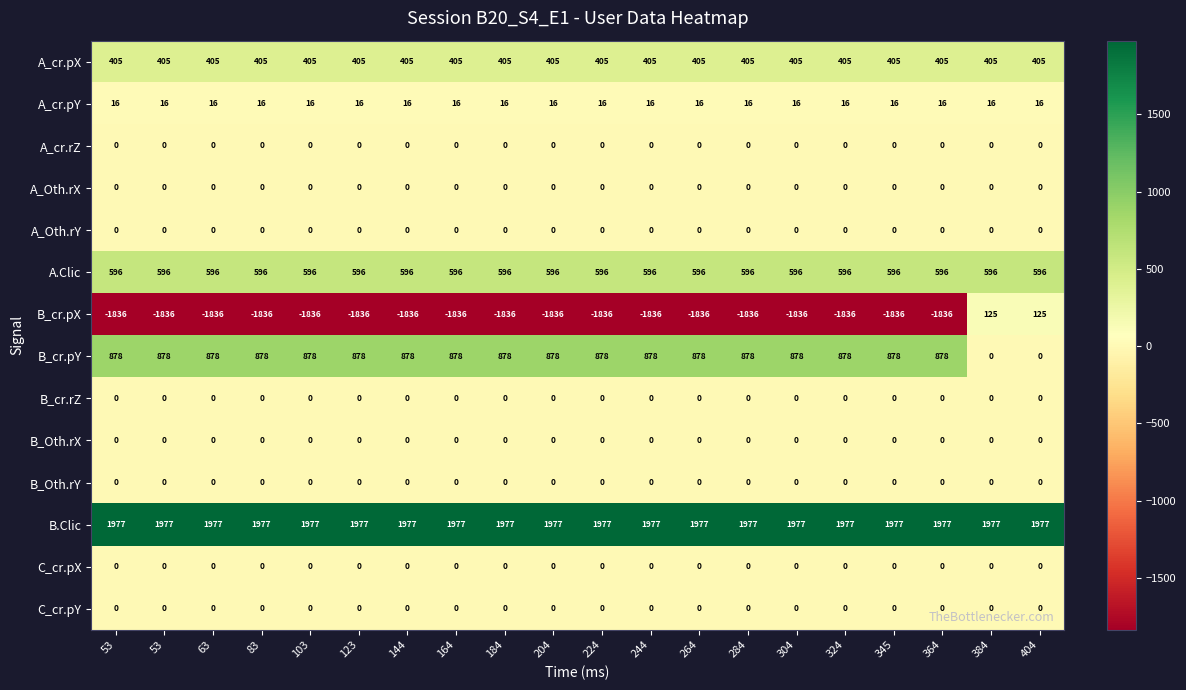

Count the number of categories in the chart.

20